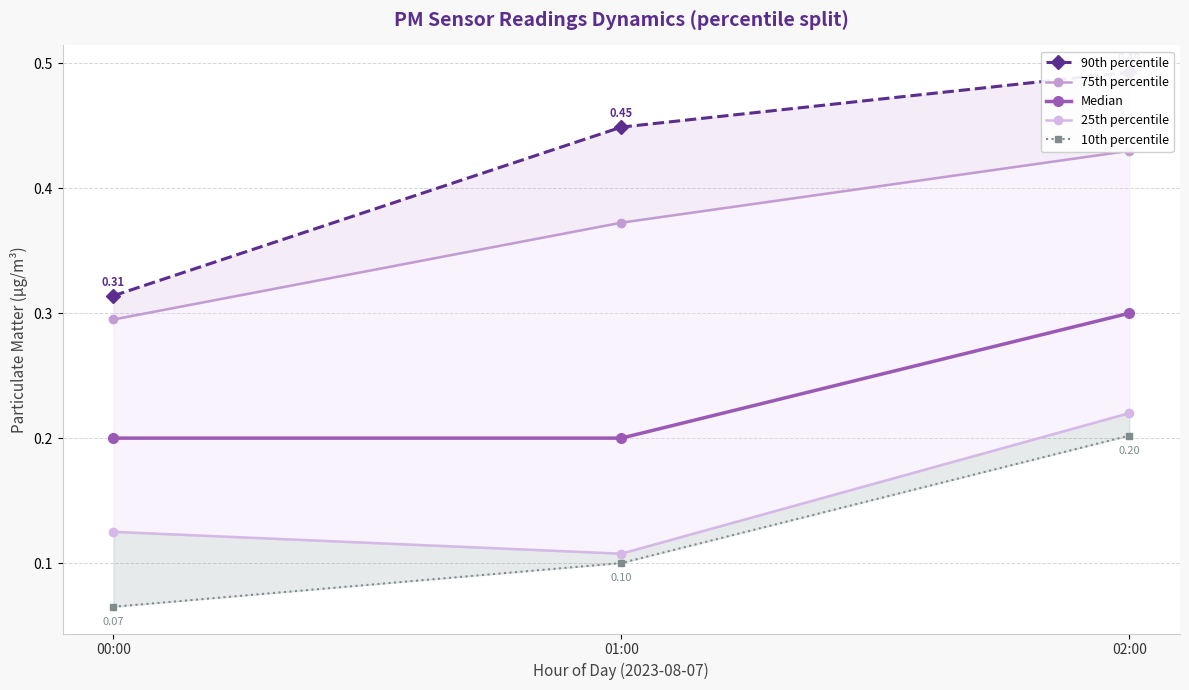

At how many categories does at least one series exceed 0?

3